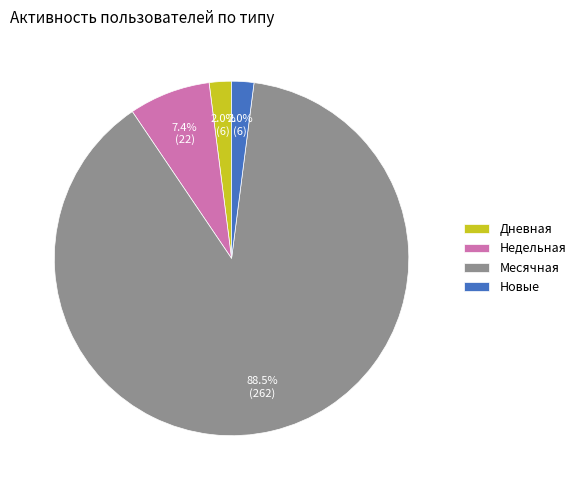

How many segments does this pie chart have?

4